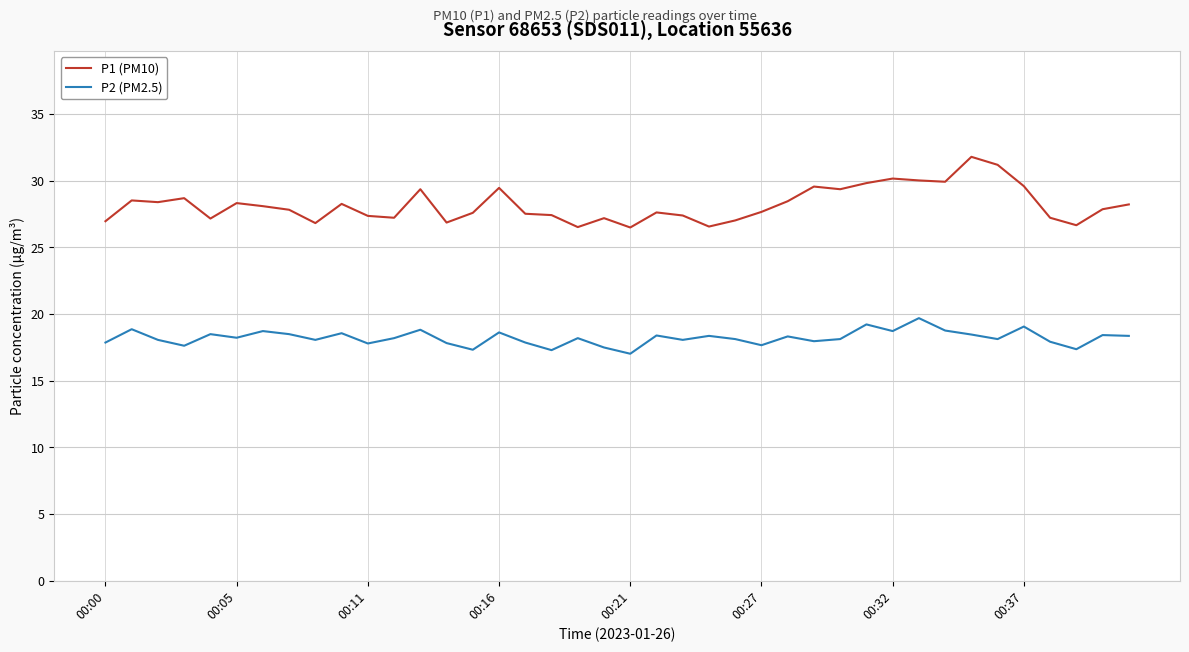

What is the difference between the maximum and minimum values in the P2 (PM2.5) series?

2.7